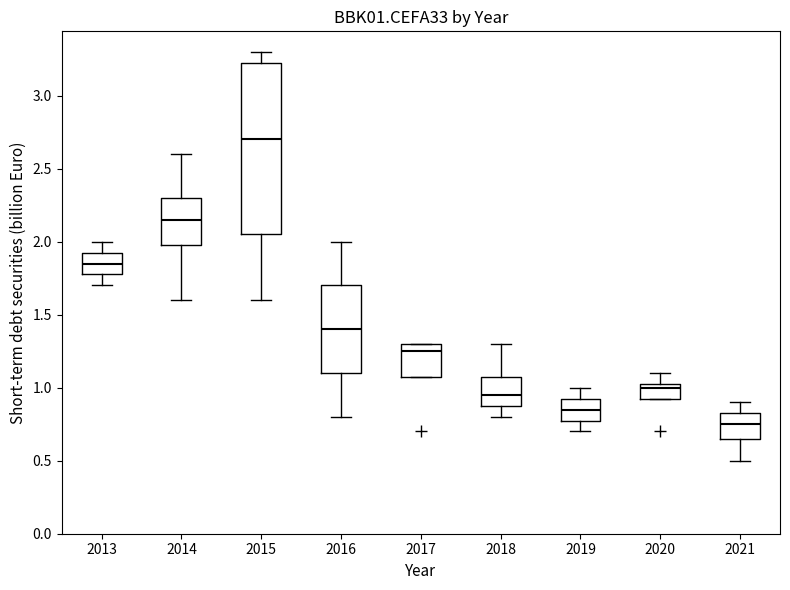

Comparing the boxes themselves (not the whiskers), which one is the tallest?

2015